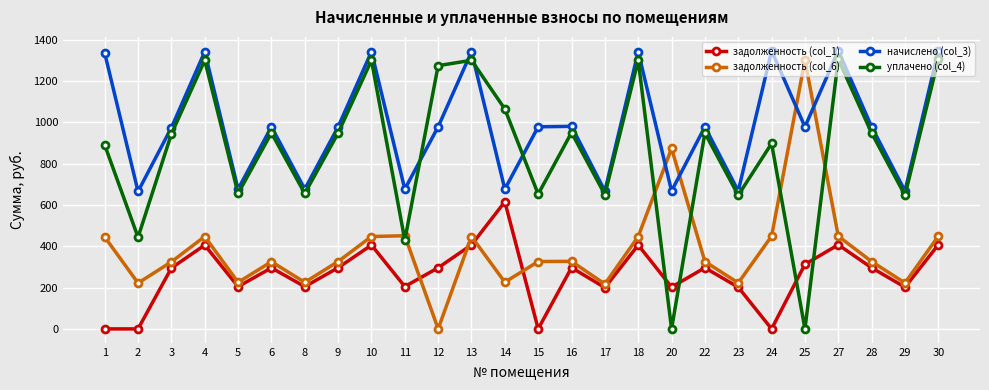

True or false: задолженность (col_1) has more than 2 interior local peaks.

True